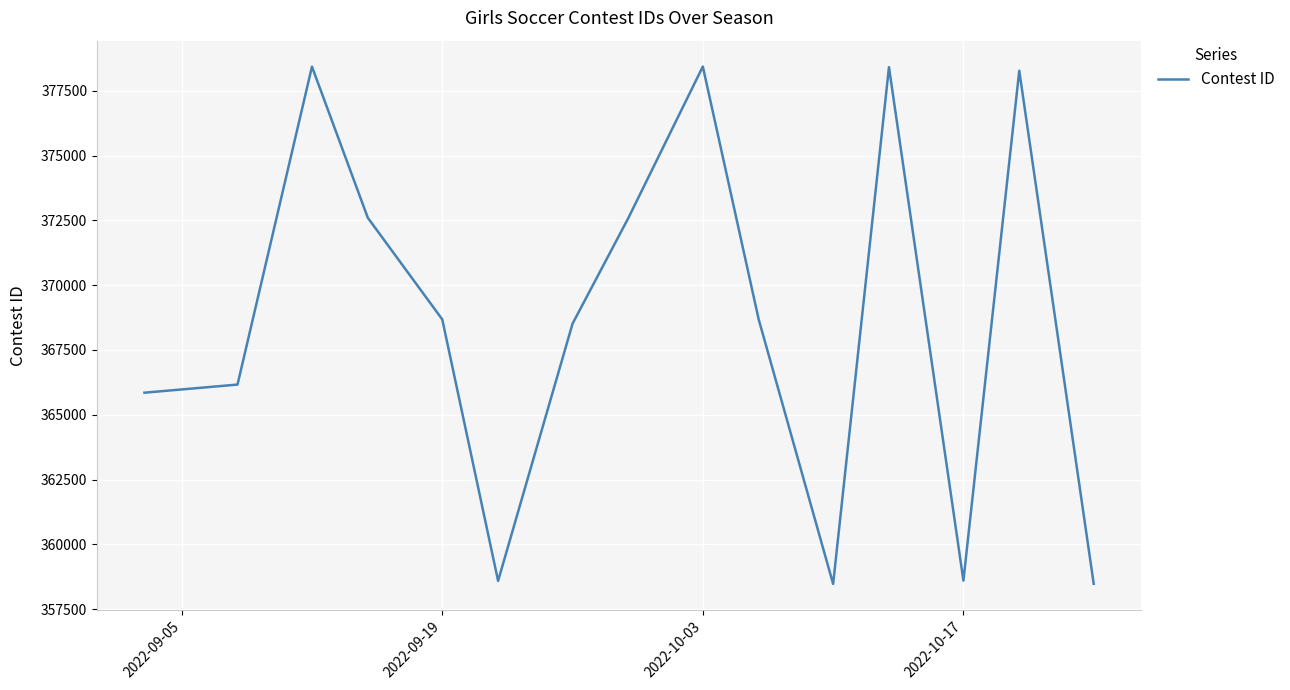

What is the smallest value displayed?

358469